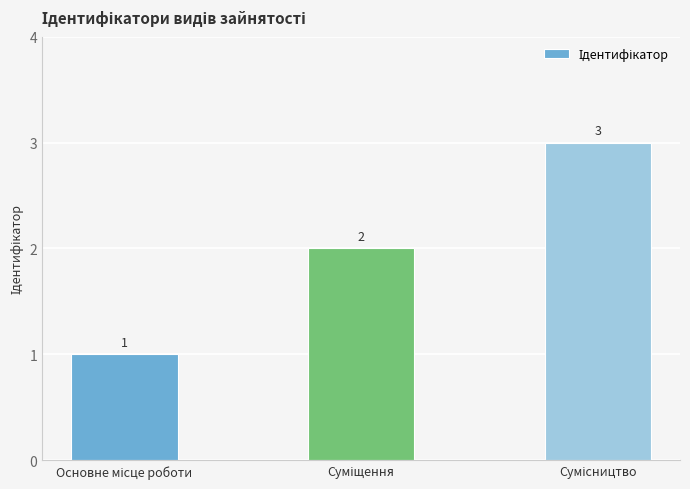

What is the sum of all values?

6